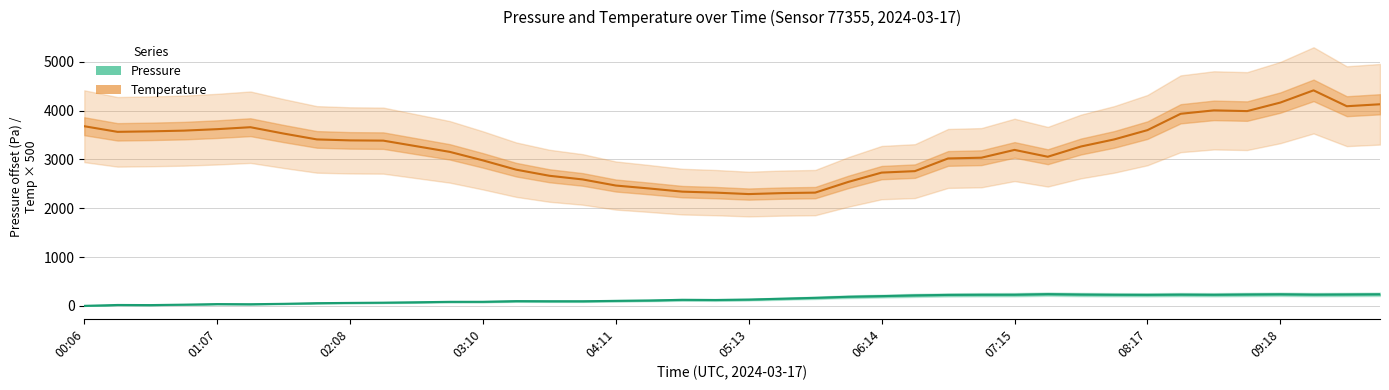

How many data points does each series have?

40